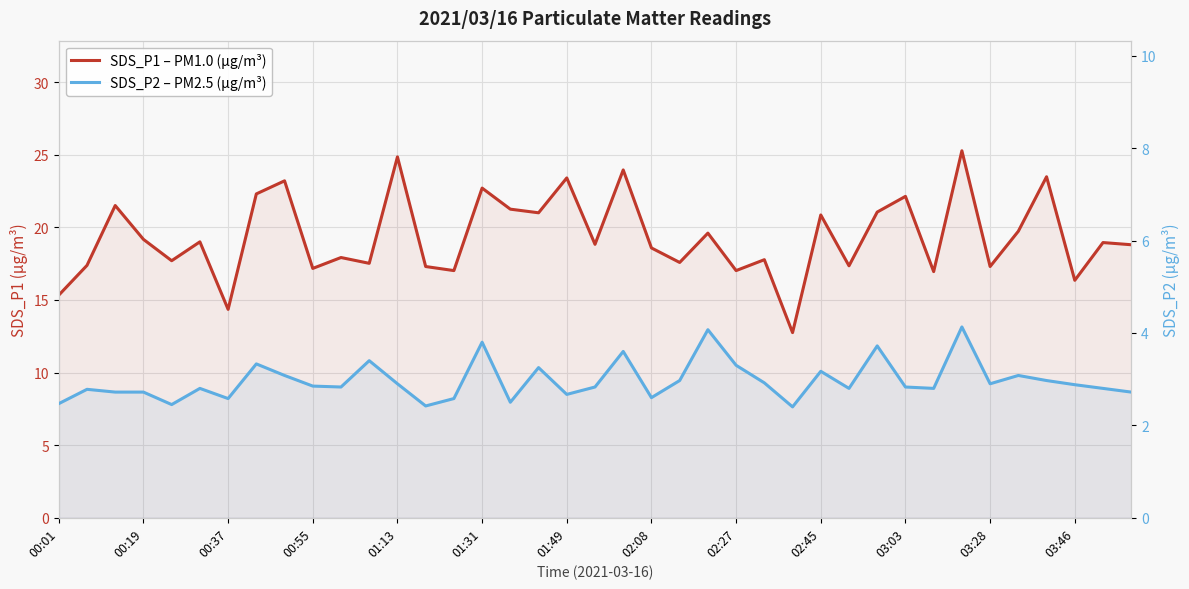

Which series has the largest total across all categories?

SDS_P1 – PM1.0 (µg/m³)